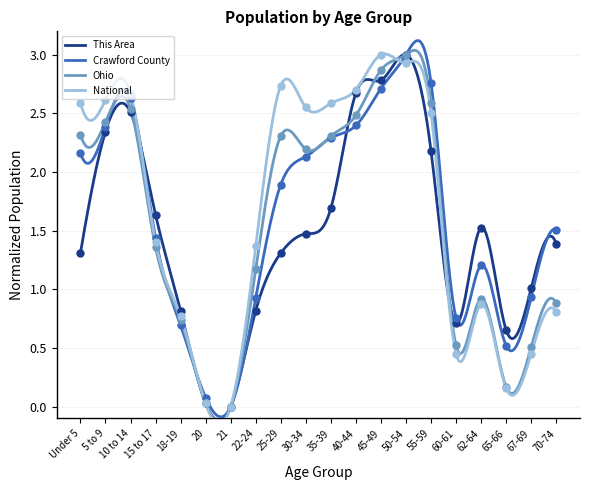

Which series has the largest total across all categories?

National